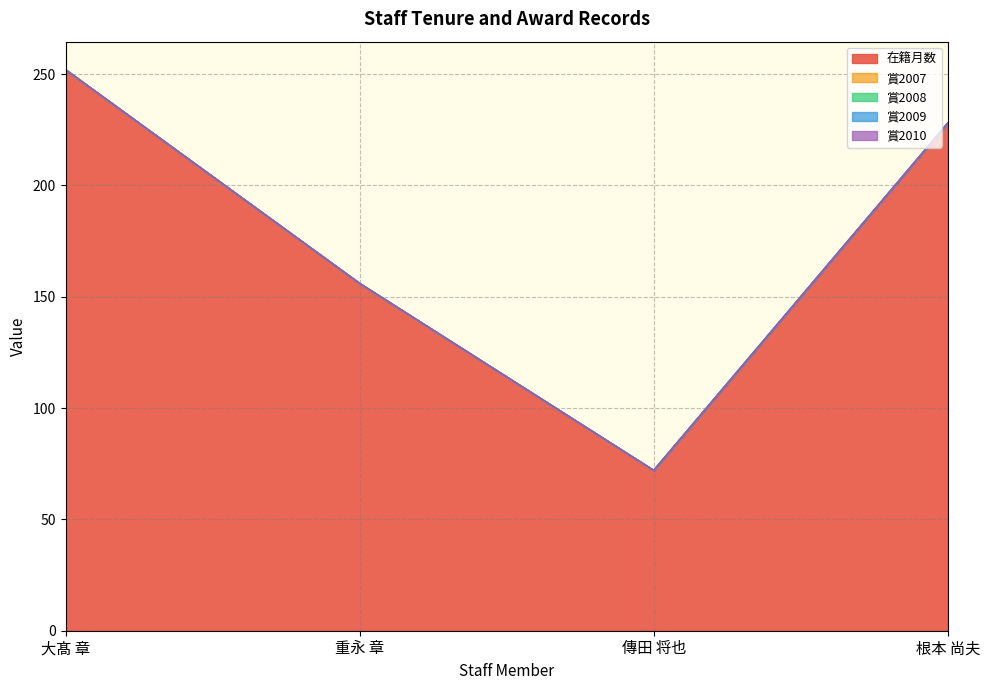

Reading left to right, list all the values displayed in this chart.

在籍月数: 252	156	72	228
賞2007: 0	0	0	0
賞2008: 0	0	0	0
賞2009: 0	0	0	0
賞2010: 0	0	0	0